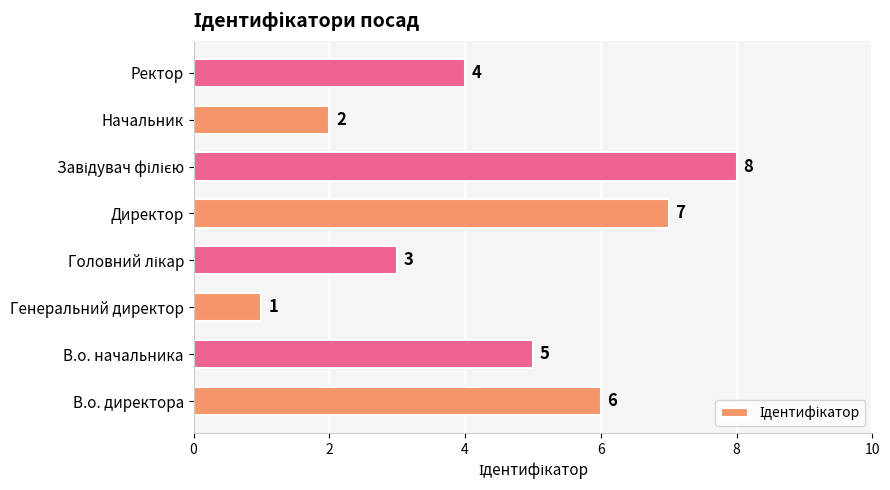

How many bars are there in total?

8